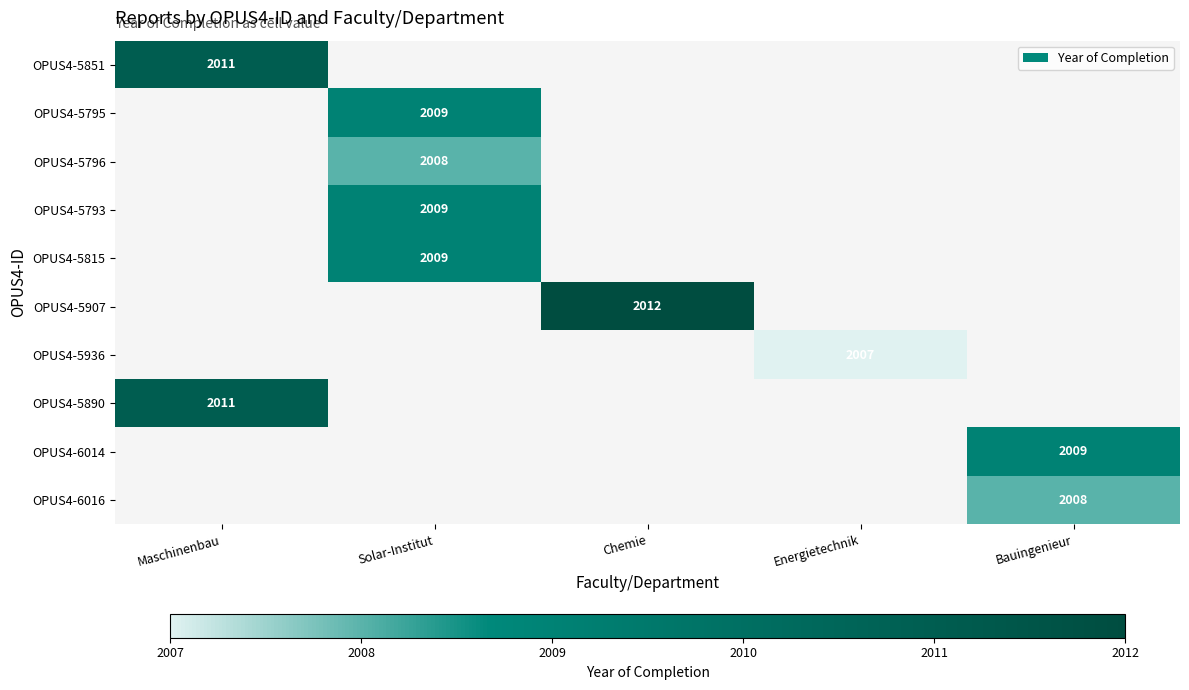

True or false: OPUS4-5793 has a value of 1307 at Solar-Institut.

False